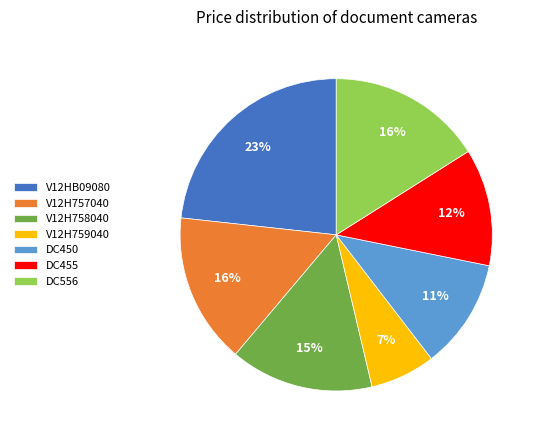

Is V12H759040 the majority of the pie?

No